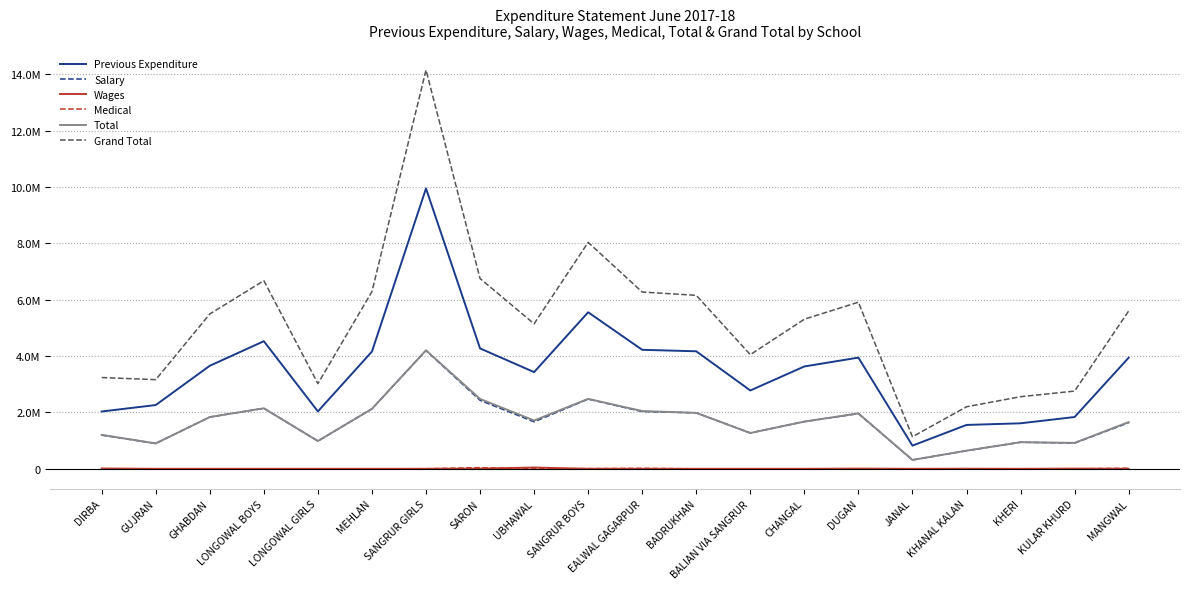

Does the chart have visible grid lines?

Yes